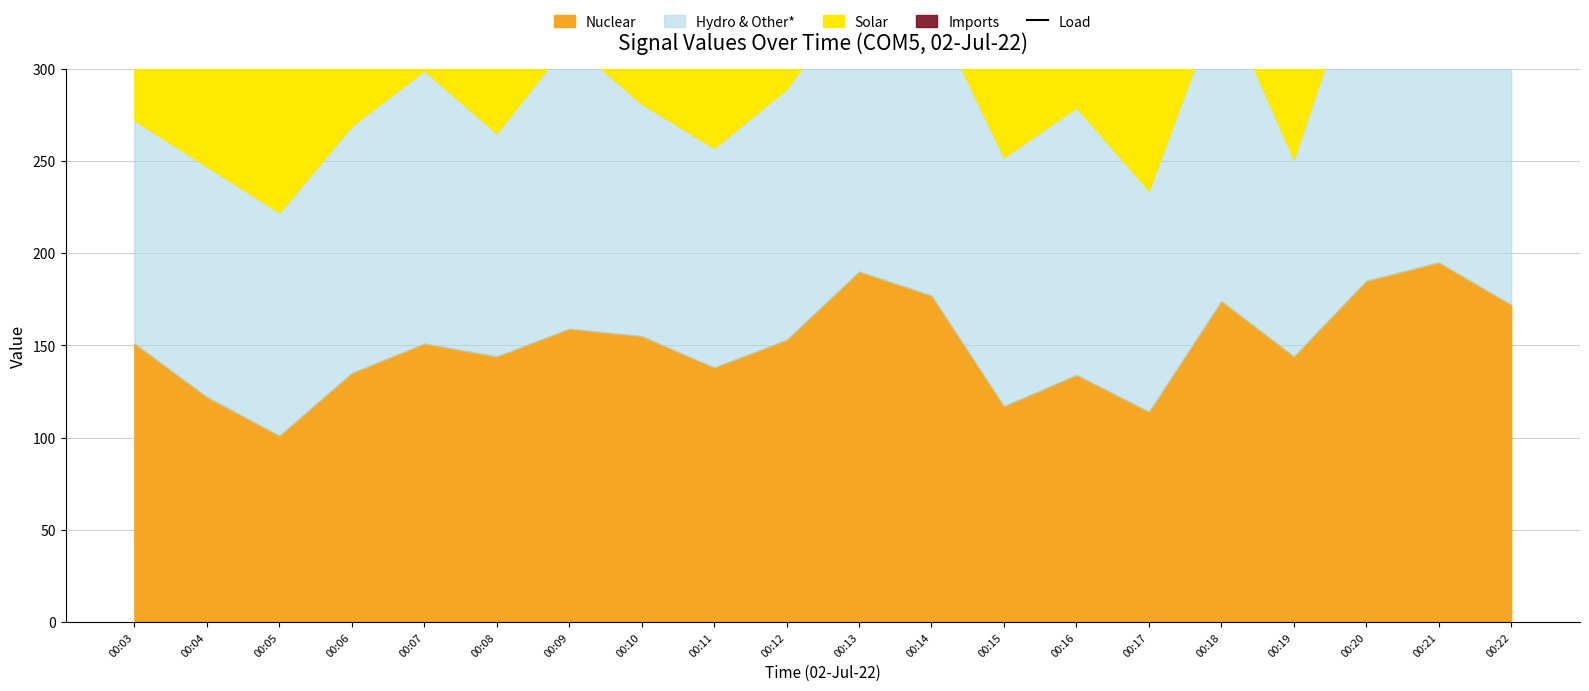

What is the difference between the maximum and minimum values?

188